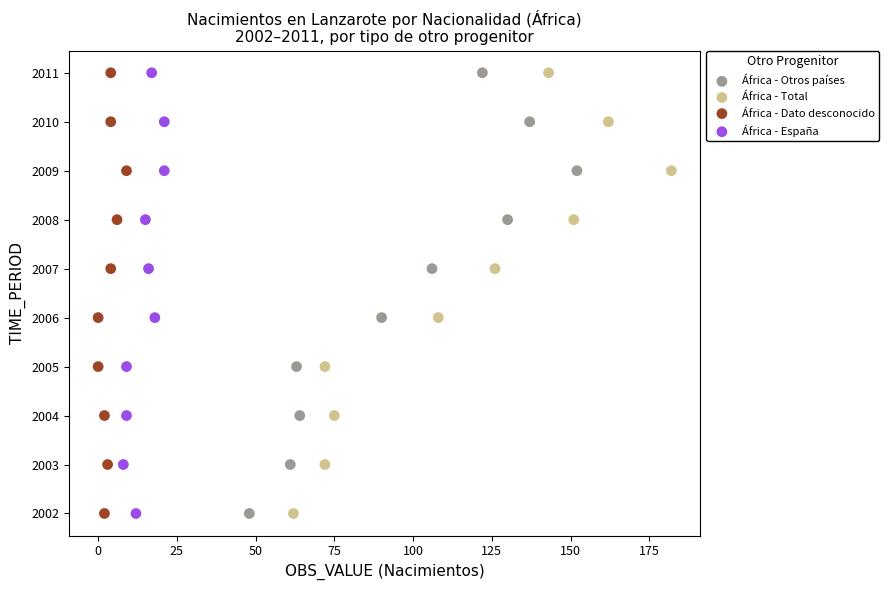

What are all the series names shown in the legend?

África - Otros países, África - Total, África - Dato desconocido, África - España